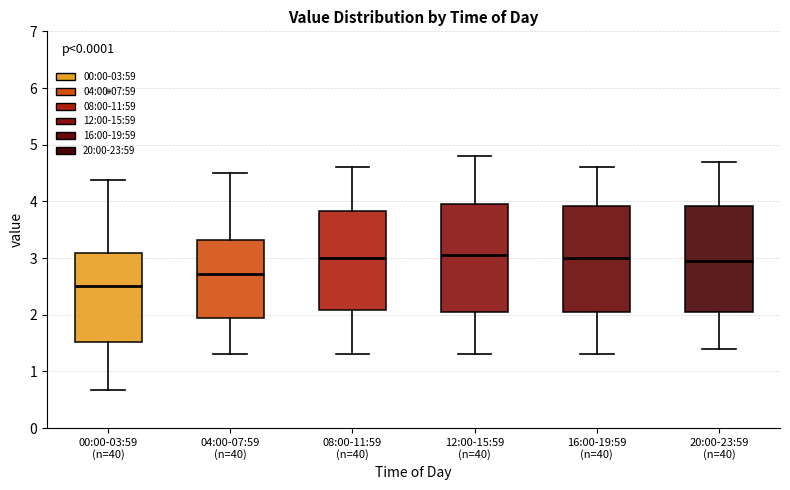

Which box's median line is the lowest?

00:00-03:59 (n=40)